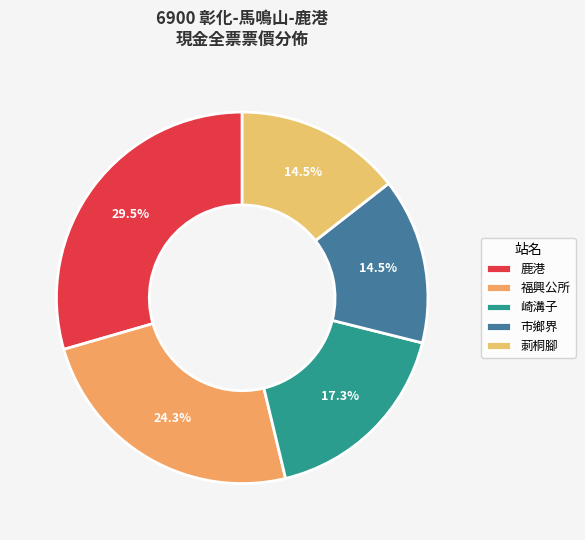

How much of the chart is everything except 市鄉界?

85.5%